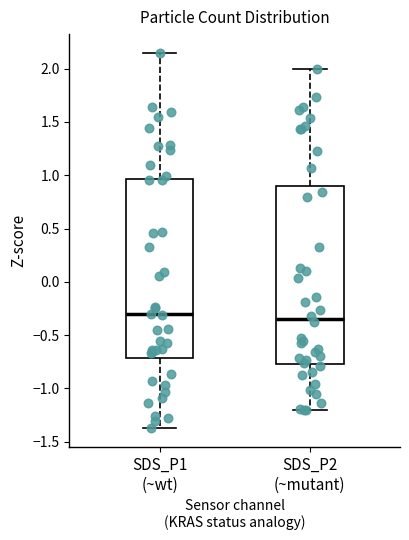

Reading left to right, transcribe this box plot: for each box, give where its median line is, the range the box spans, and where its two whiskers end, as read against the y-axis. The values are not printed on the chart, so give them approximately, as read against the axis.

SDS_P1 (~wt): median -0.30, box -0.70 to 0.95, whiskers -1.35 to 2.15
SDS_P2 (~mutant): median -0.35, box -0.75 to 0.90, whiskers -1.20 to 2.00